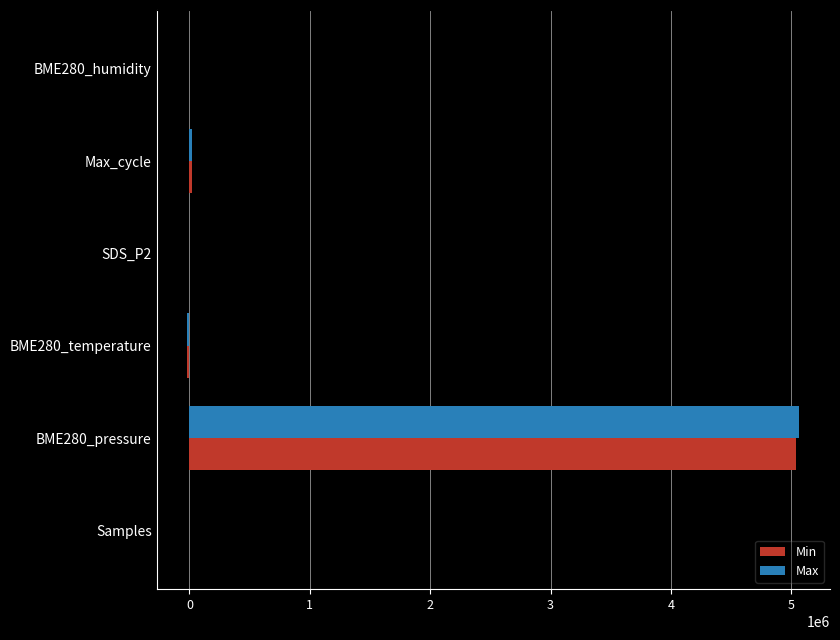

Which series has the largest range (max minus min)?

Max